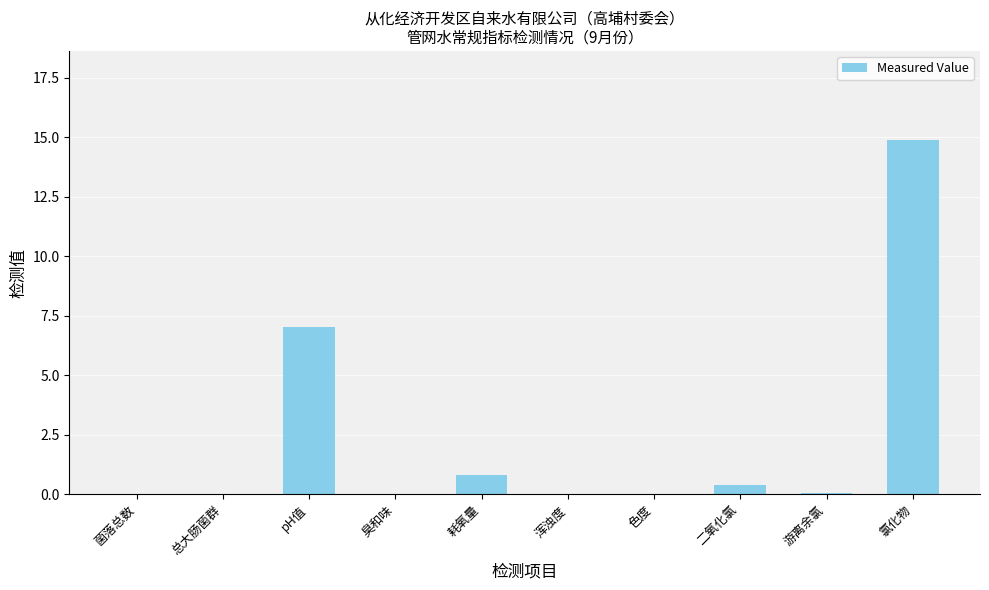

What is the average value?

2.3